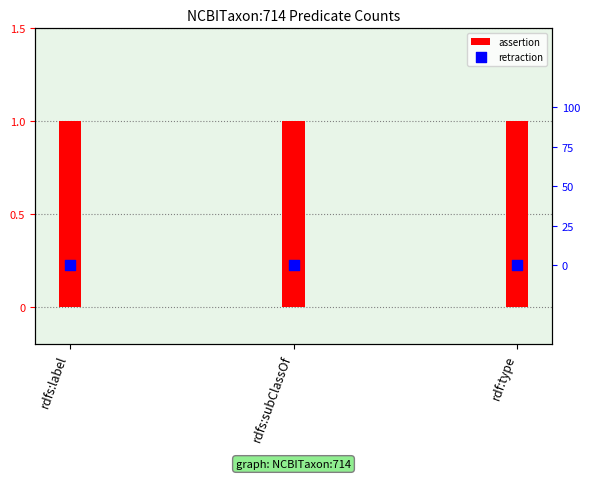

What is the total value across all series at rdf:type?

1